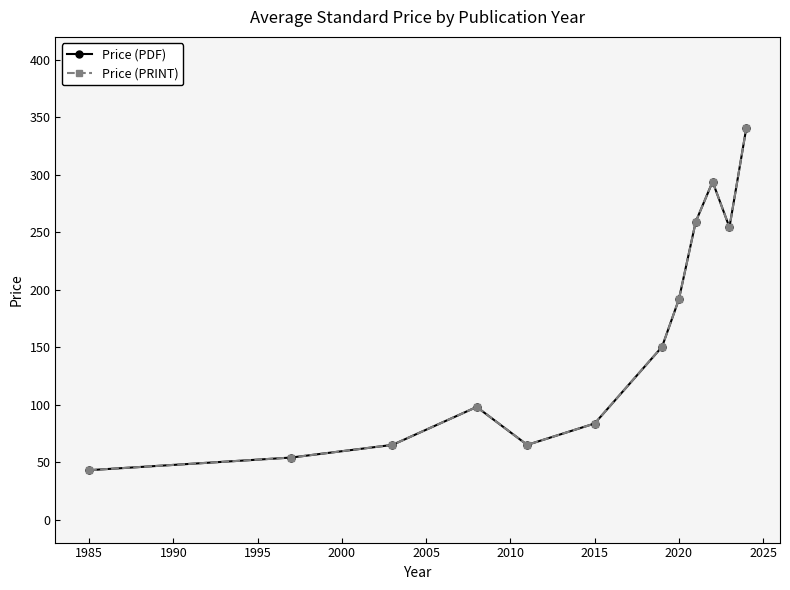

What are all the series names shown in the legend?

Price (PDF), Price (PRINT)